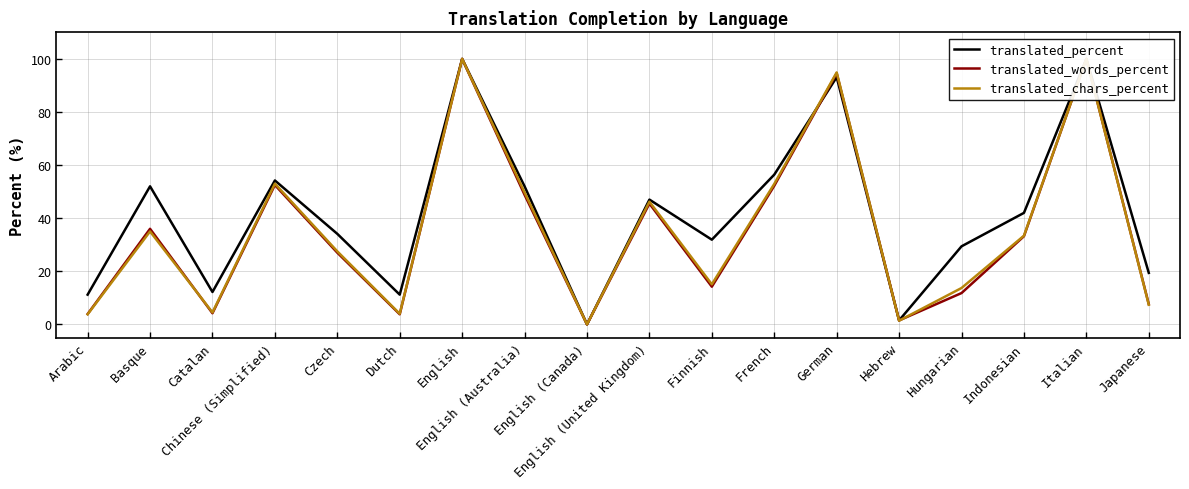

Is this an area chart (filled region under the line)?

No